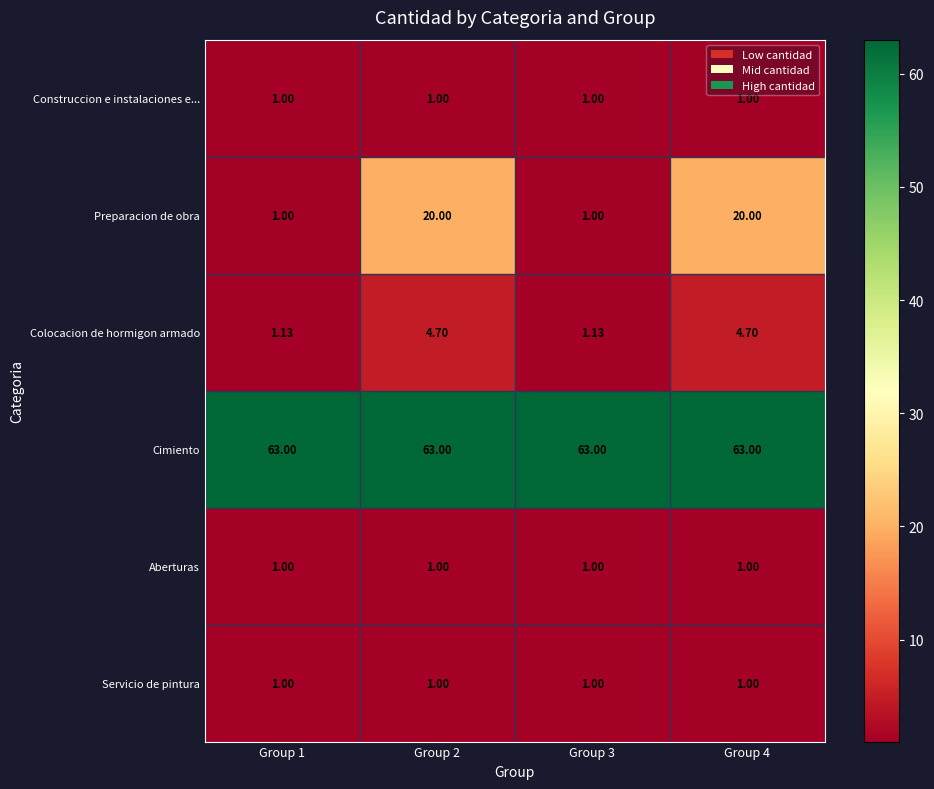

Which series has the largest total across all categories?

Cimiento